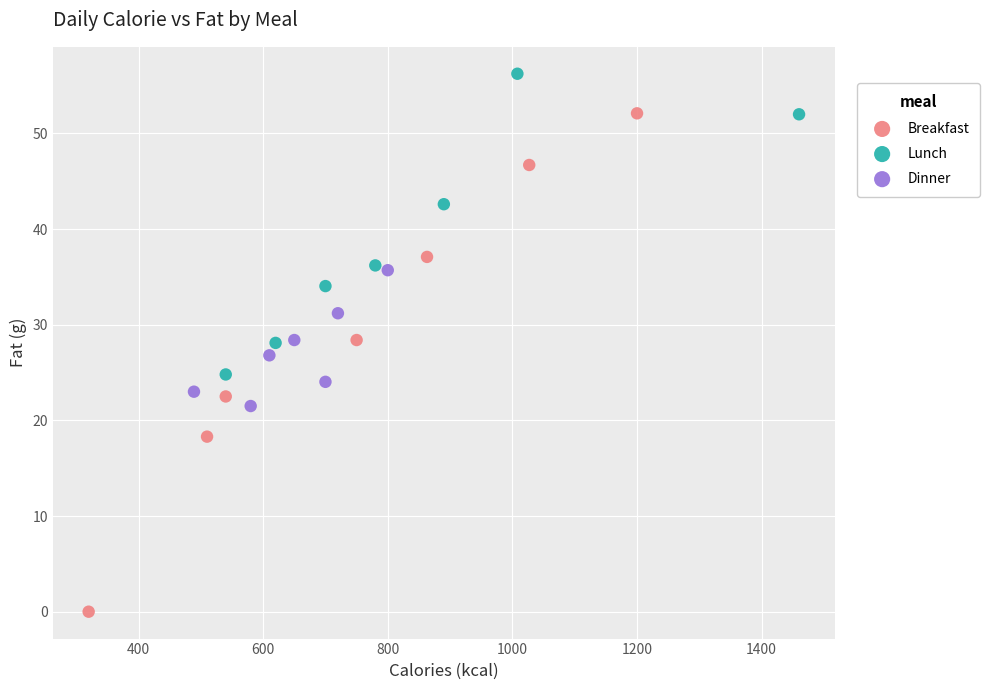

Which series has the largest Y range (max minus min)?

Breakfast